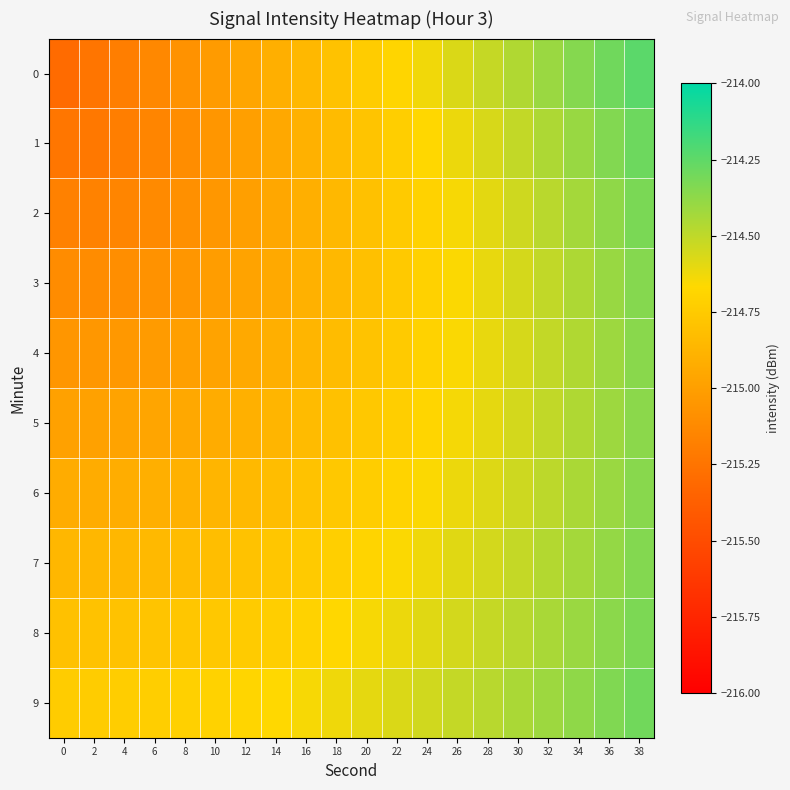

List the series in order of their peak value, highest first.

row_0, row_1, row_9, row_2, row_8, row_7, row_3, row_6, row_4, row_5